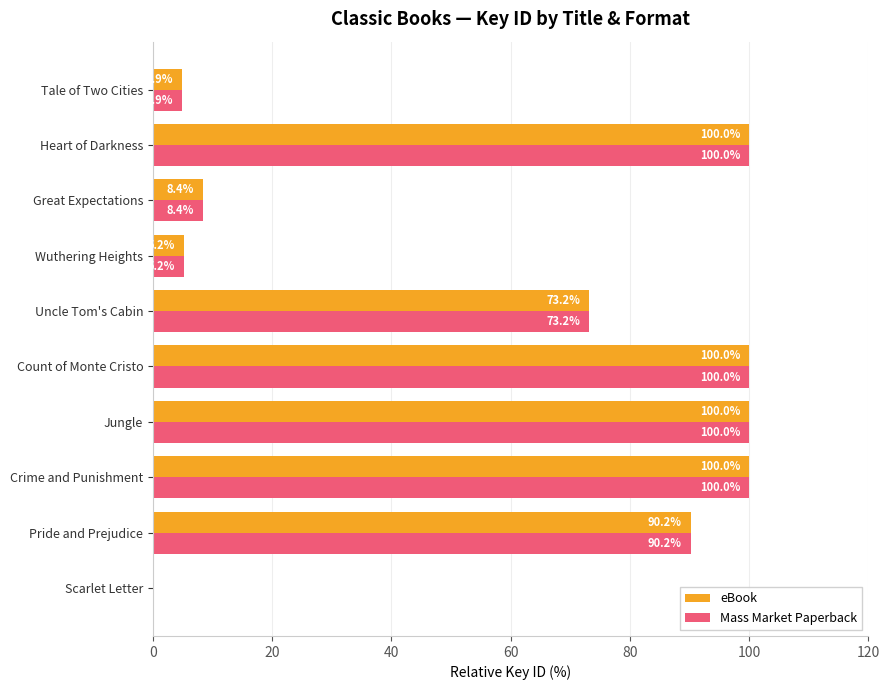

What is the total value across all series at Heart of Darkness?

200.0